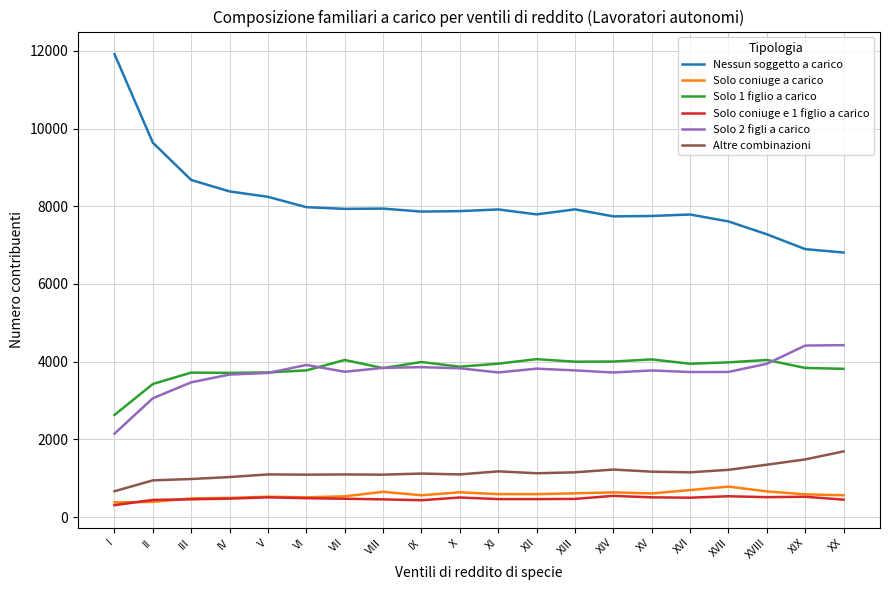

Which series has the largest total across all categories?

Nessun soggetto a carico